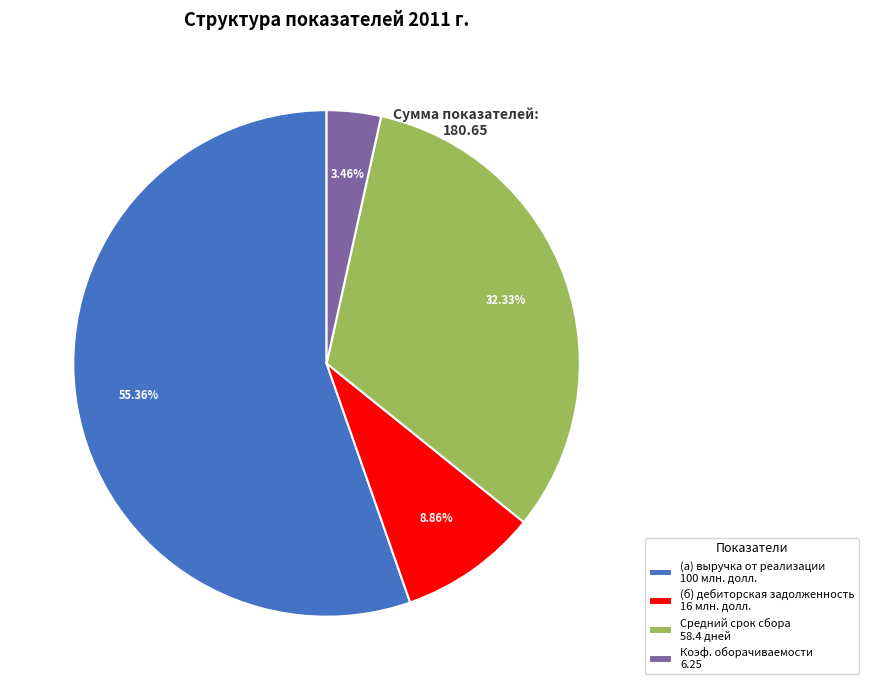

What is the ratio of the value at (а) выручка от реализации 100 млн. долл. to the value at Средний срок сбора 58.4 дней?

1.7